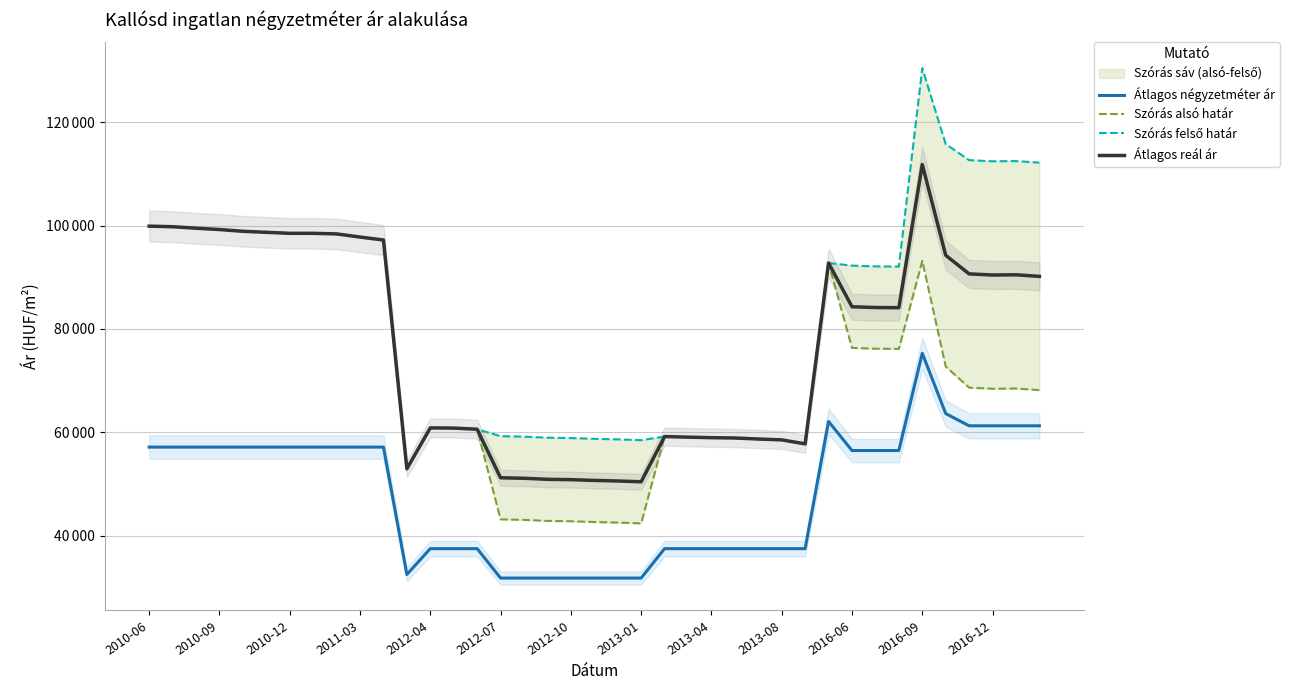

What is the greatest value displayed?

130438